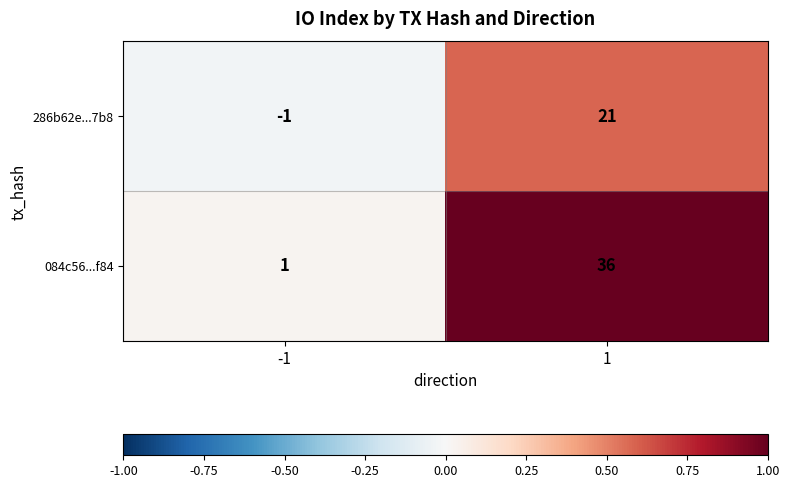

Which series changed the most between -1 and 1?

084c56...f84